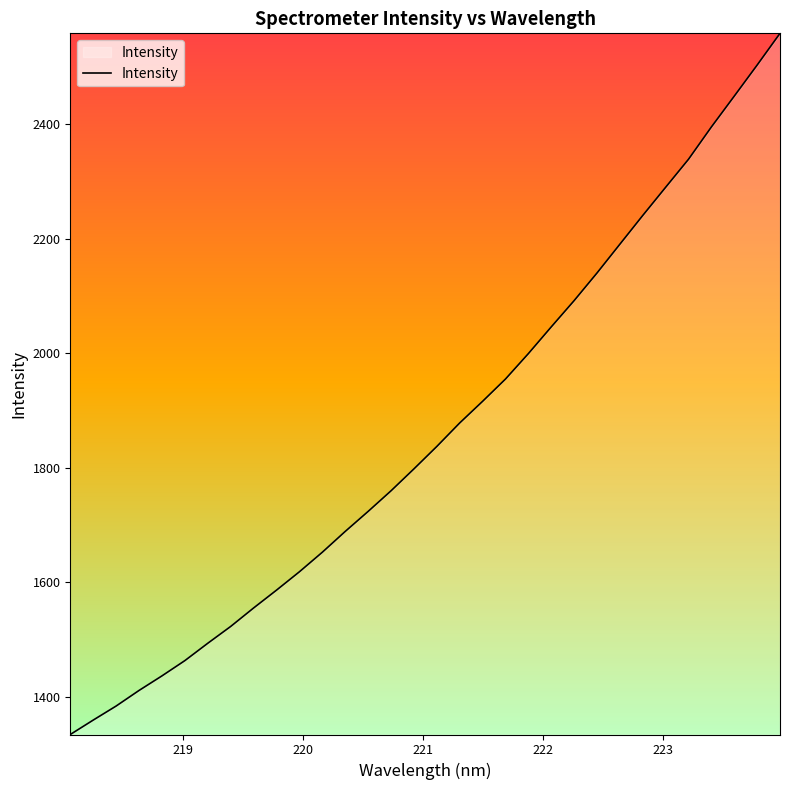

What is the minimum value shown in the chart?

1334.0